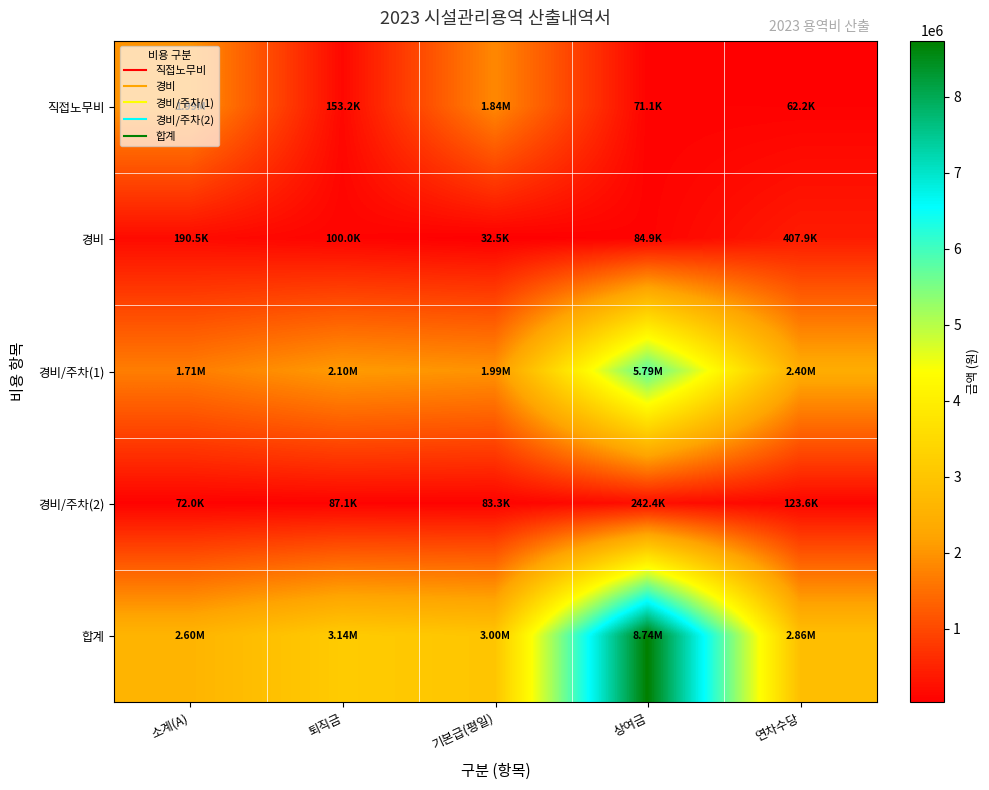

List the series in order of their peak value, lowest first.

경비/주차(2), 경비, 직접노무비, 경비/주차(1), 합계